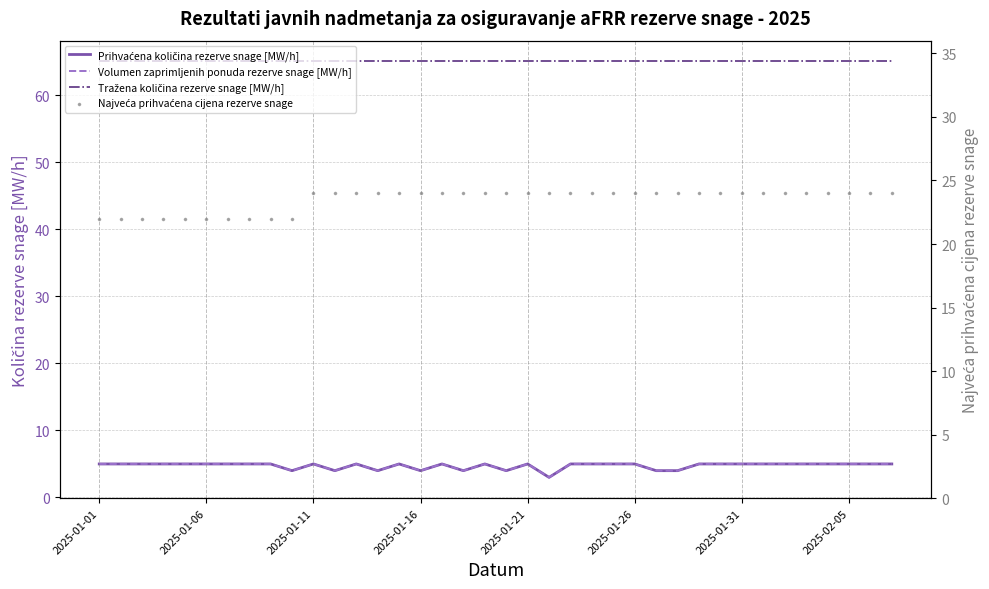

Which series has the widest spread of Y values?

Prihvaćena količina rezerve snage [MW/h]